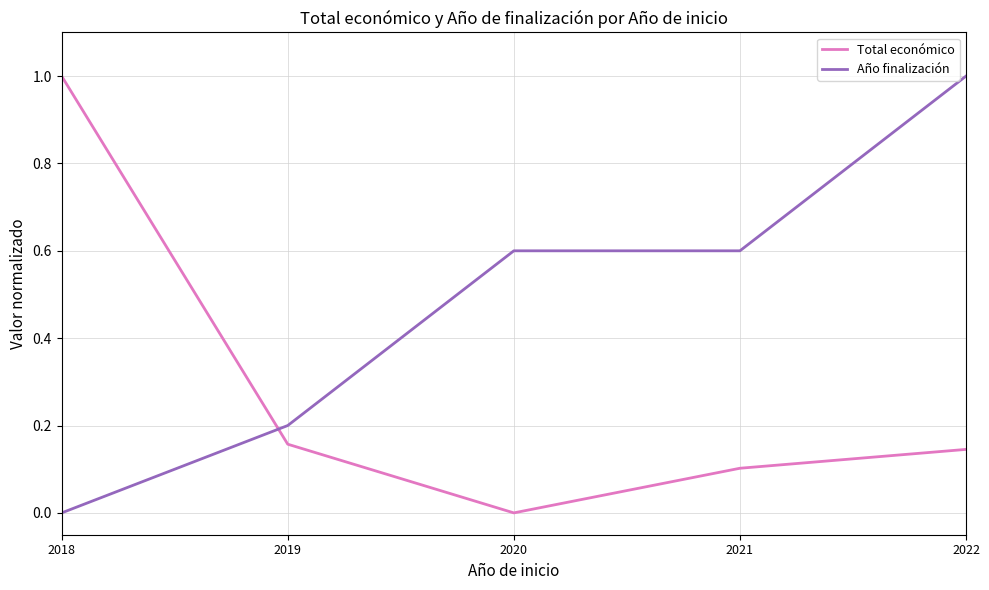

What is the approximate value of Año finalización at 2022?

1.0